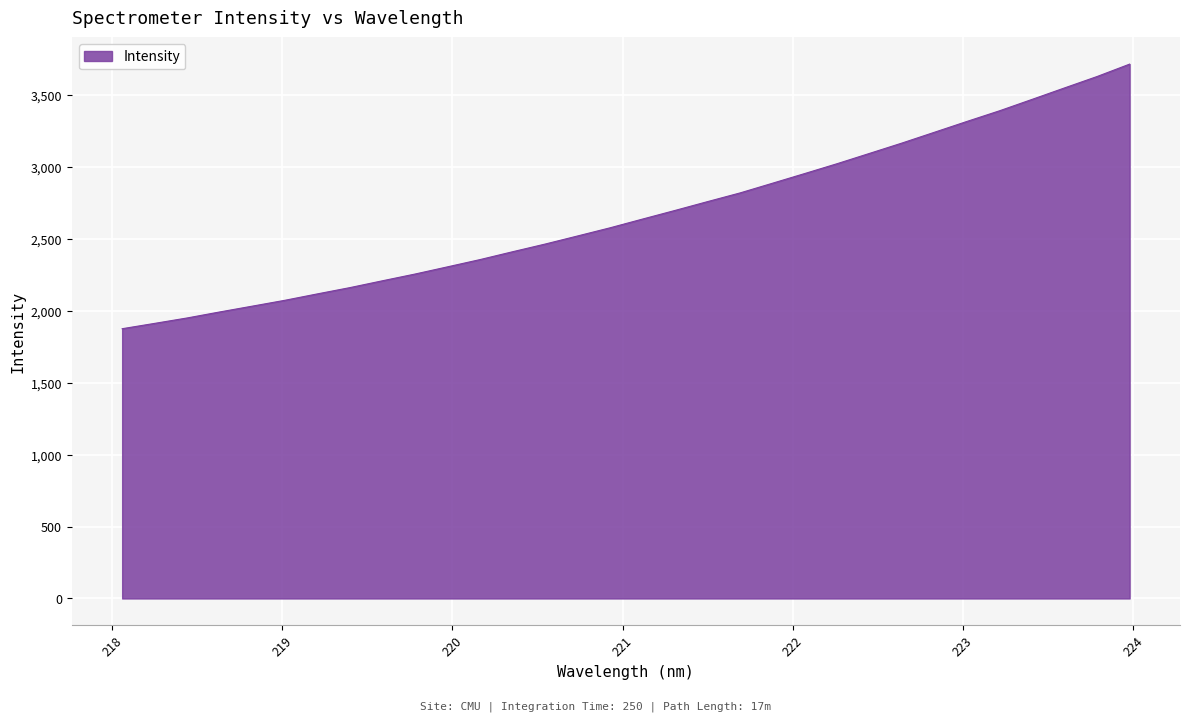

How many categories are shown in the chart?

32